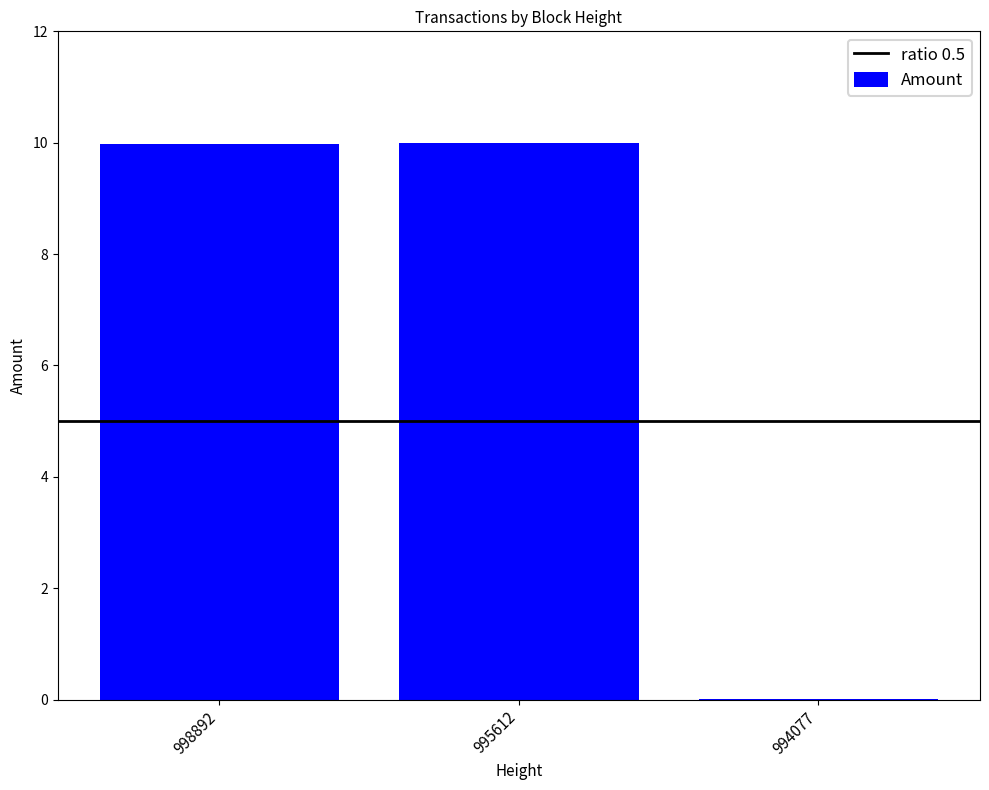

What is the maximum value shown in the chart?

10.0